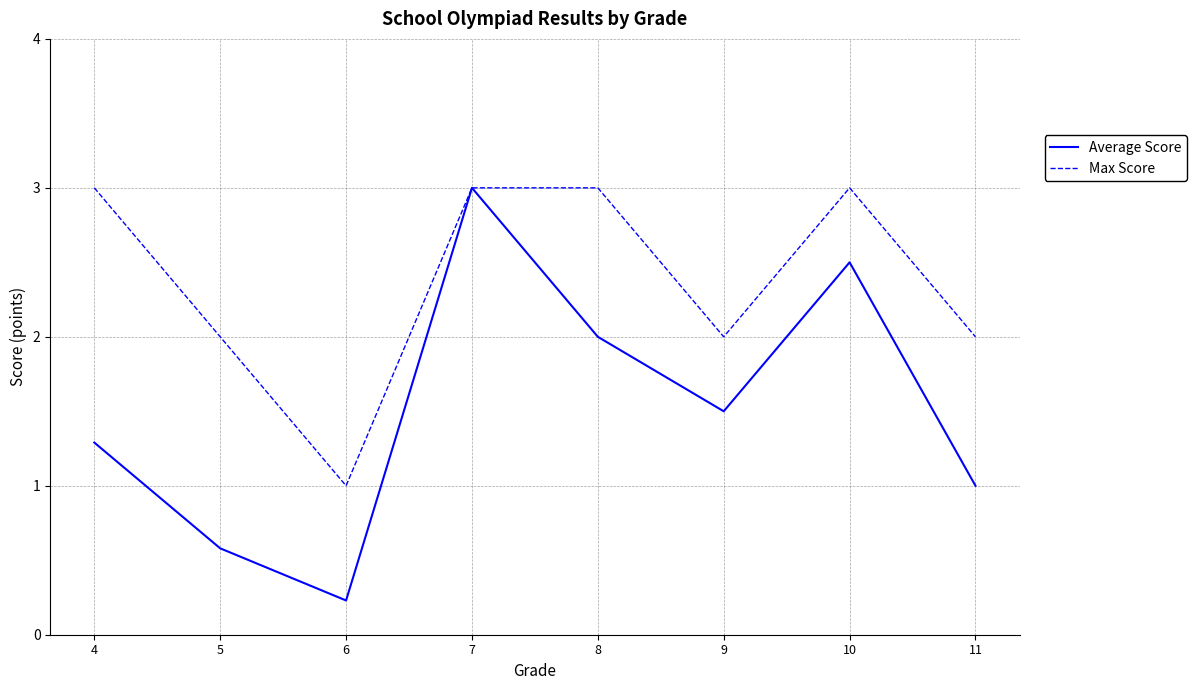

Between 4 and 10, which series saw the biggest shift?

Average Score